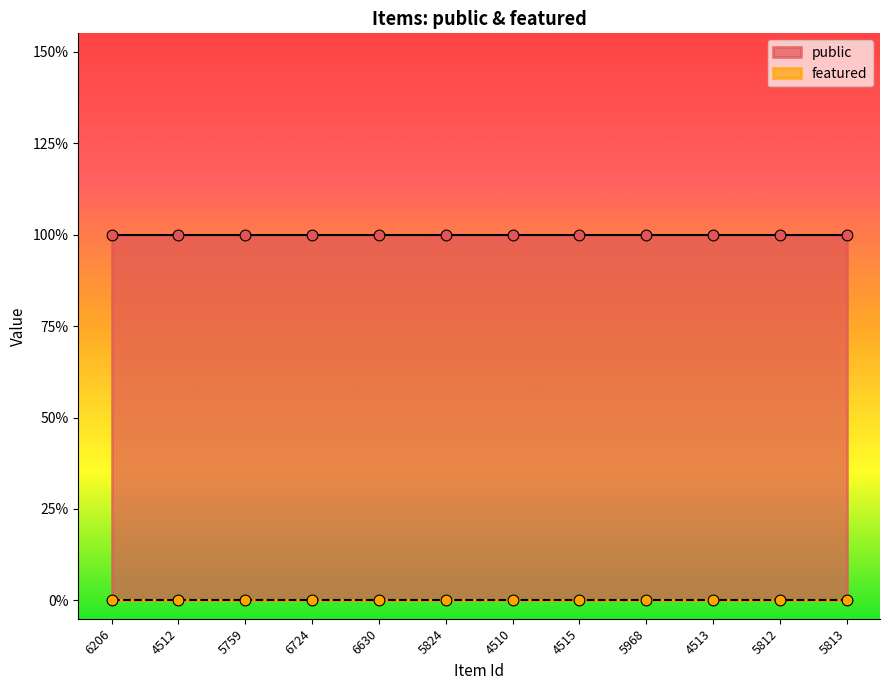

Which series has the largest total across all categories?

public